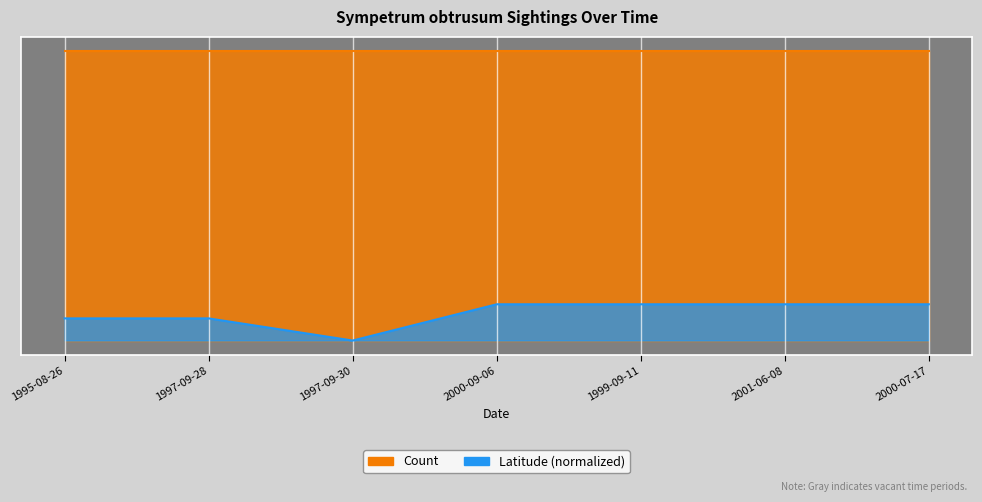

Between 1997-09-30 and 1997-09-28, which is larger?

1997-09-28